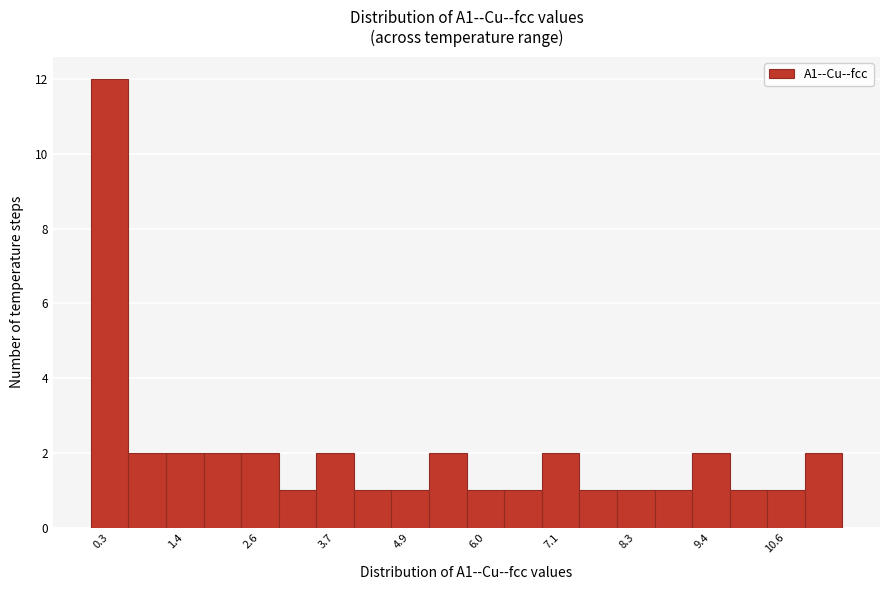

Around what value on the x-axis is the tallest bar? Give the approximate position of its centre, as read against the axis.

0.2